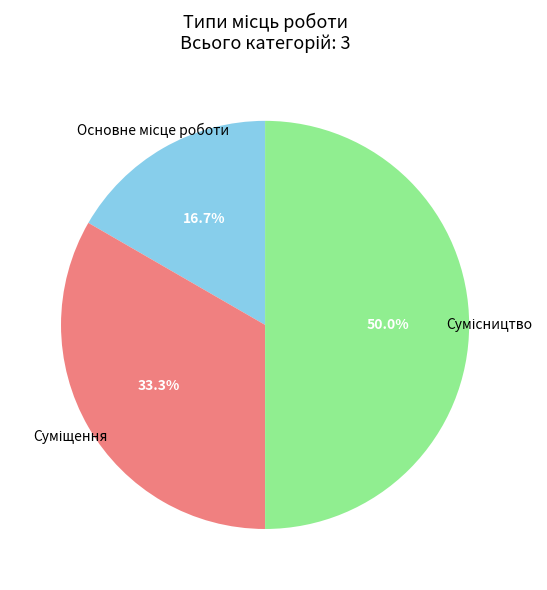

To the nearest percent, what percentage of the pie is Сумісництво?

50%